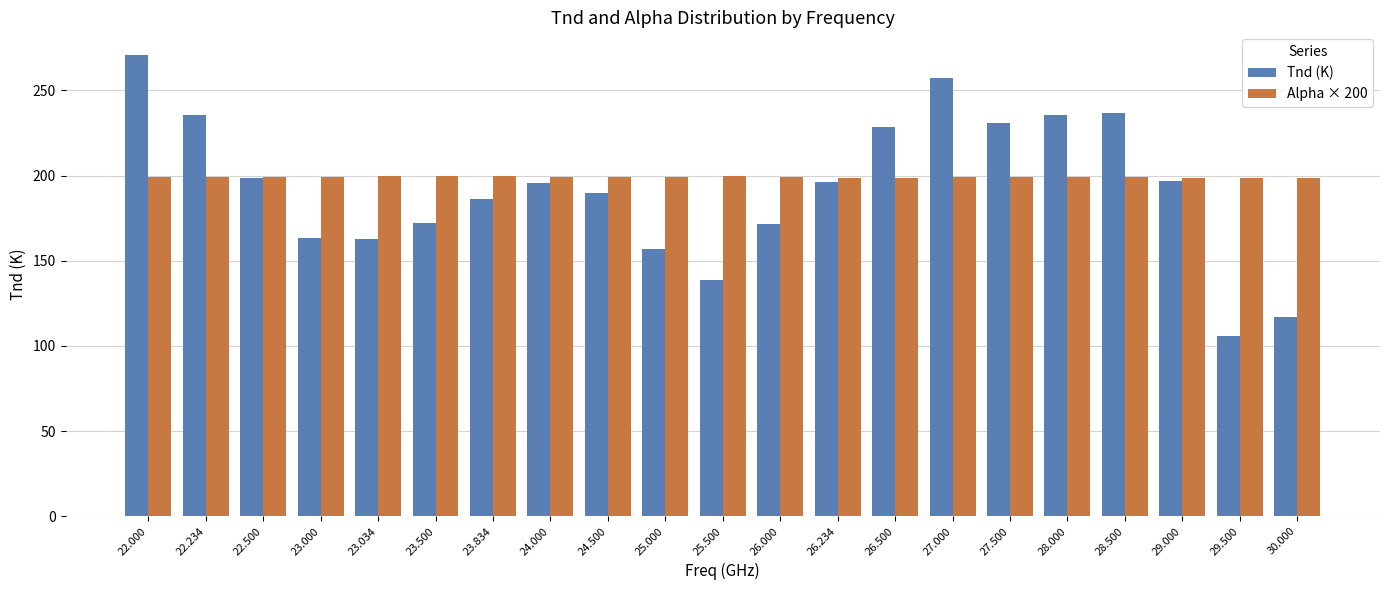

What is the label of the 1st bar from the left?

22.000